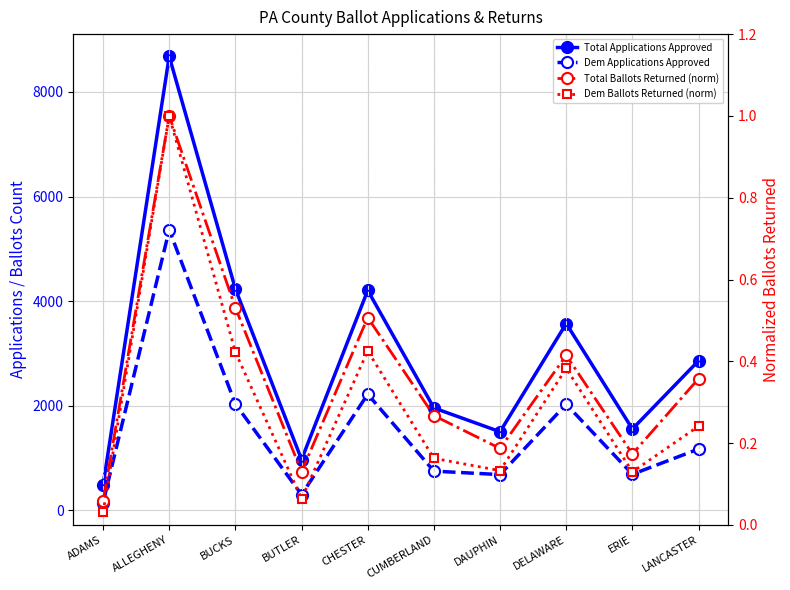

True or false: Total Applications Approved and Dem Ballots Returned (norm) cross at least once.

False